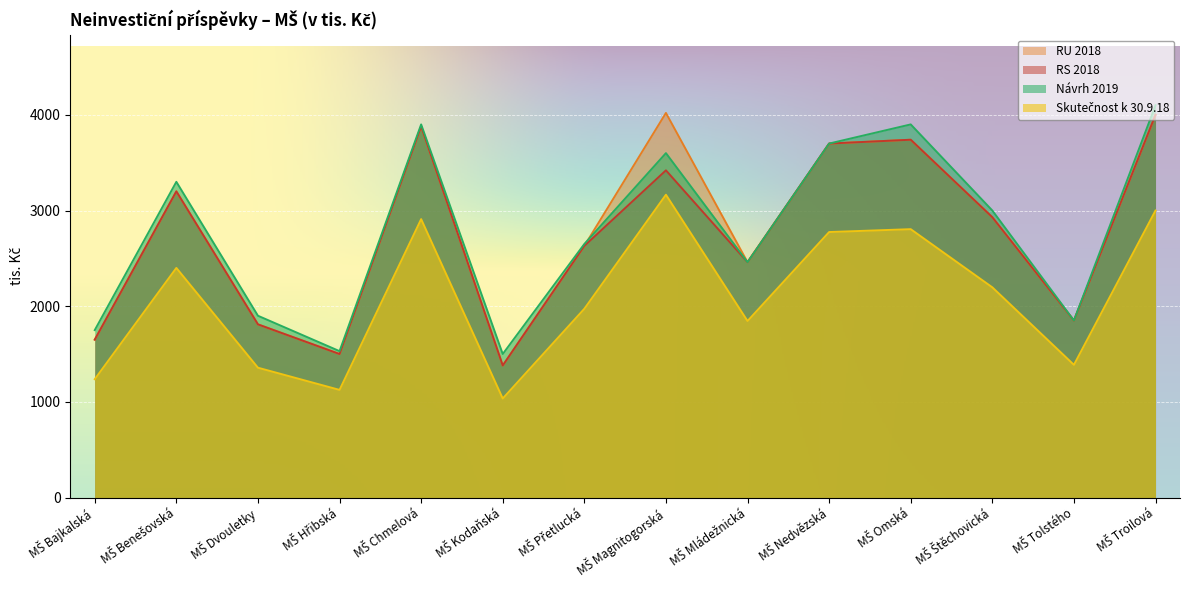

Which series has the widest spread of values?

RU 2018